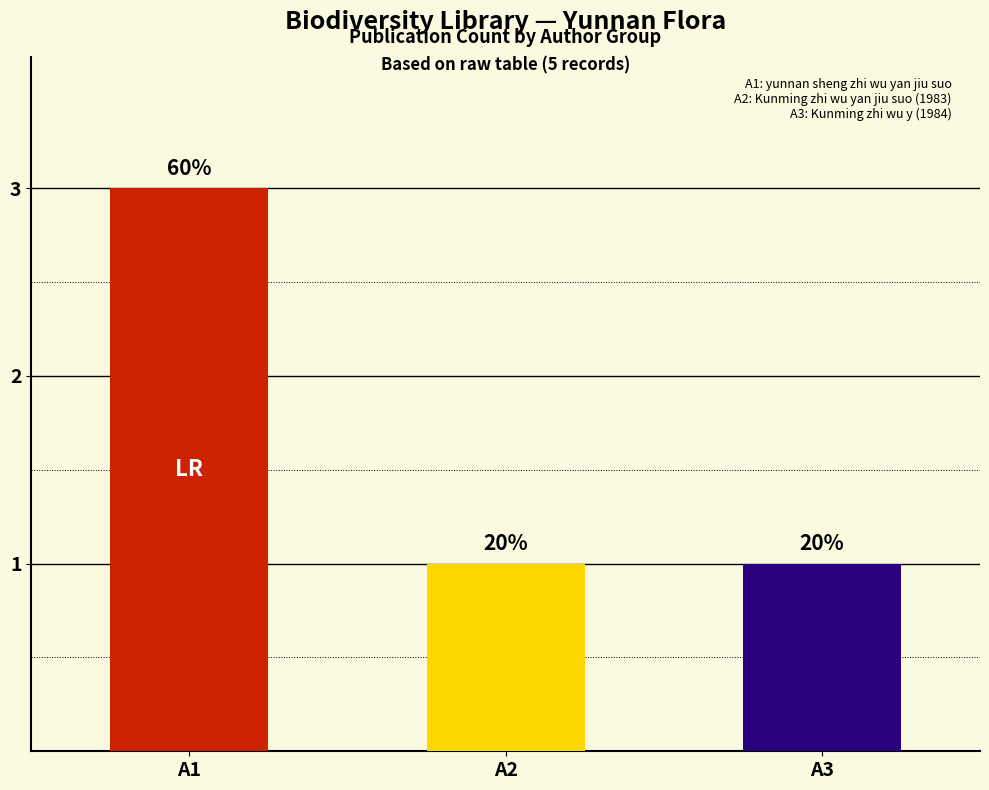

What is the change in value from yun nan sheng zhi wu yan jiu suo to Zhongguo ke xue yuan. Kunming zhi wu y?

-2